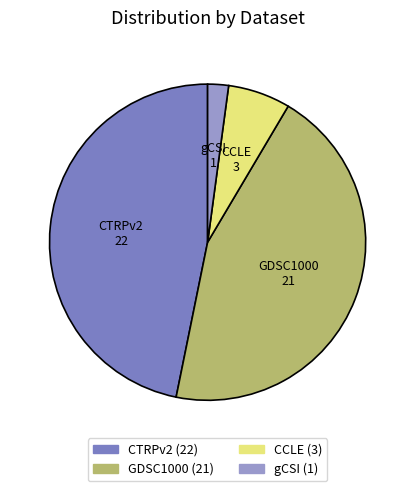

How many slices are in this pie chart?

4